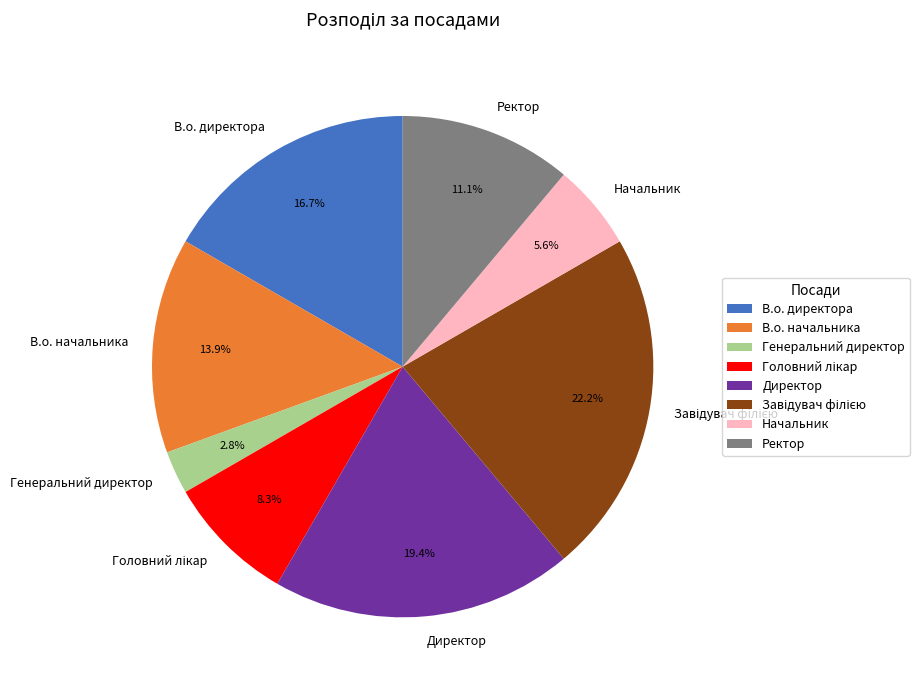

To the nearest percent, what portion does Генеральний директор represent?

3%